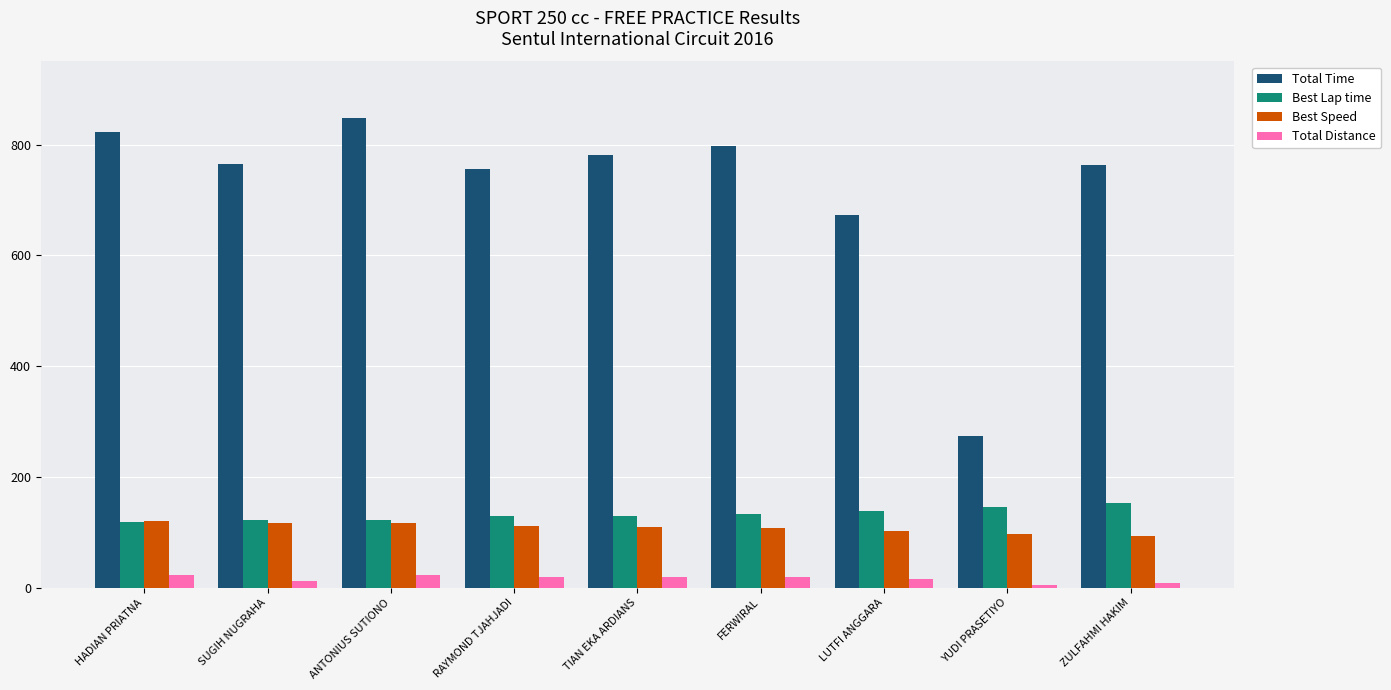

What is the difference between the maximum and minimum values in the Best Lap time series?

35.3